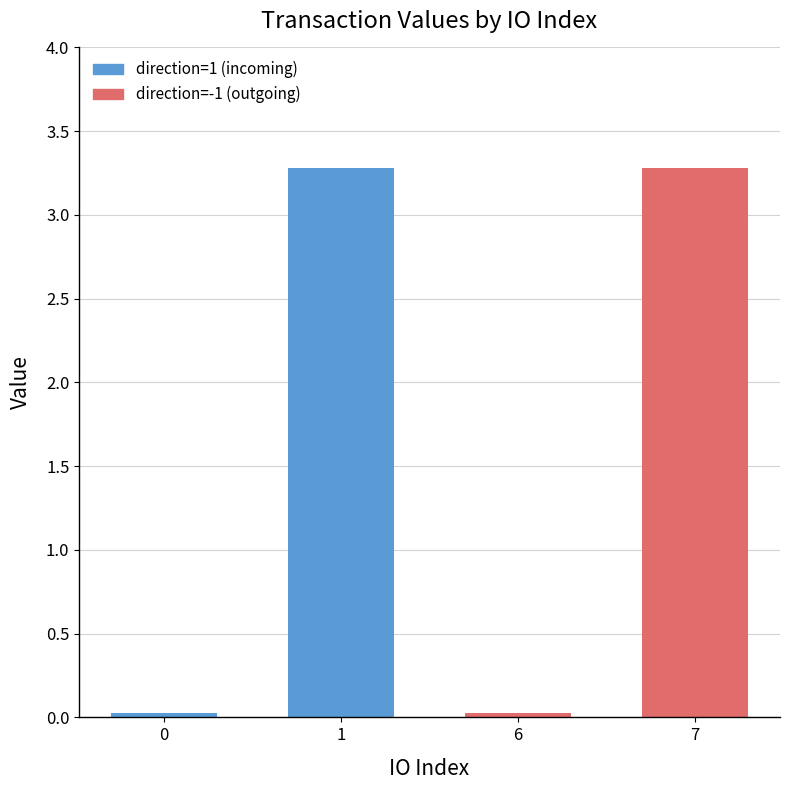

How many data points are less than 3?

2